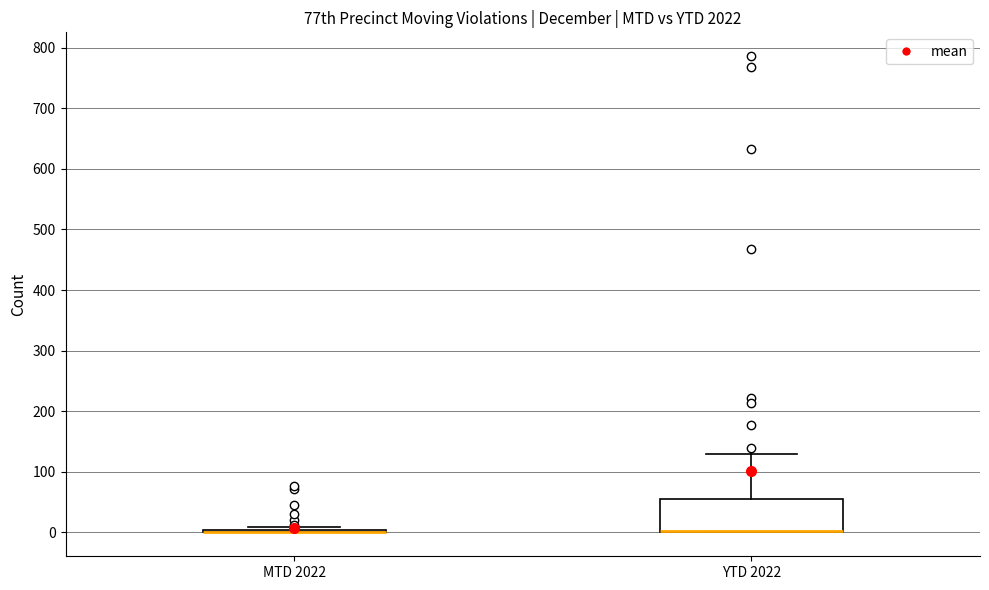

Where does the upper whisker of the box for YTD 2022 end on the y-axis? The values are not printed on the chart, so give them approximately, as read against the axis.

130